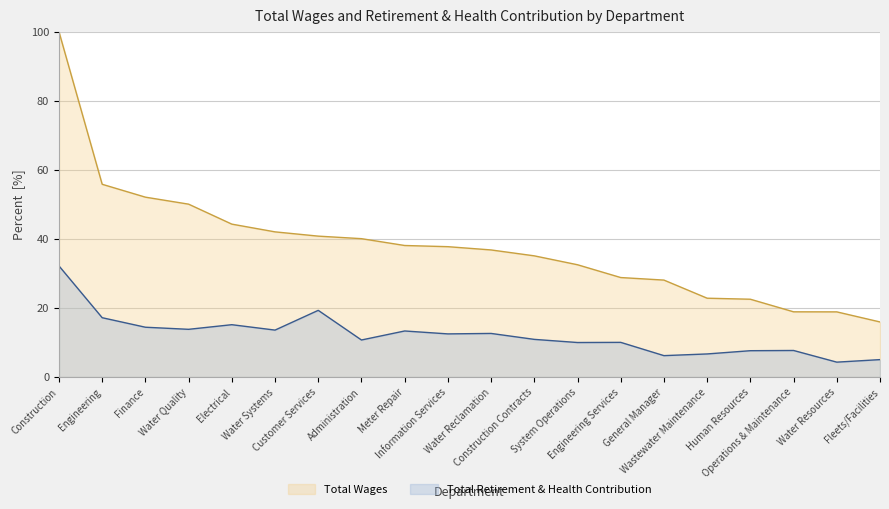

Rank the series by their maximum value, from lowest to highest.

Total Retirement & Health Contribution, Total Wages